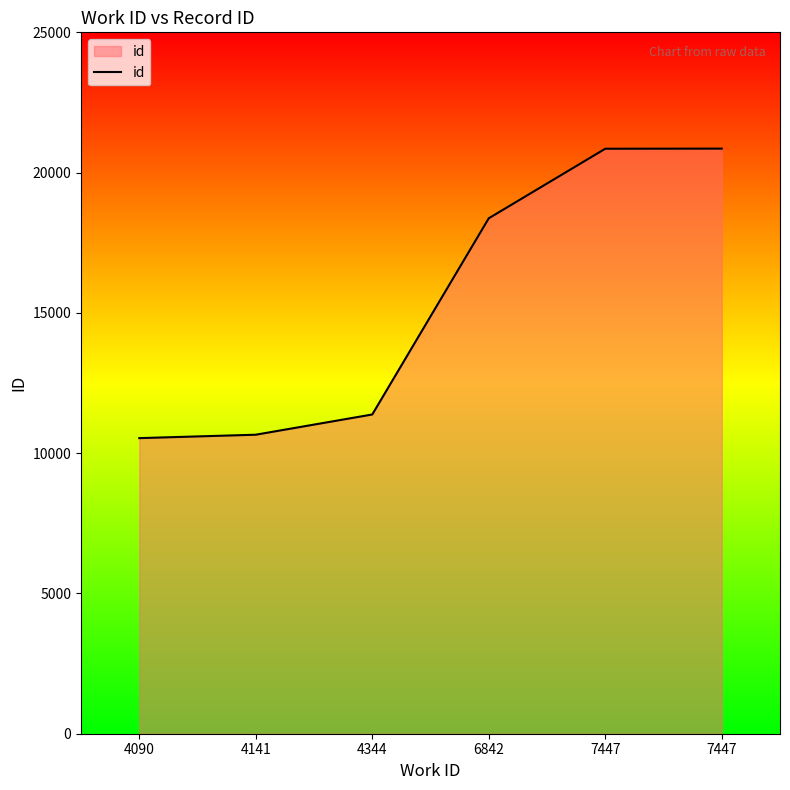

Is it true that the value at 6842 is 18372?

True